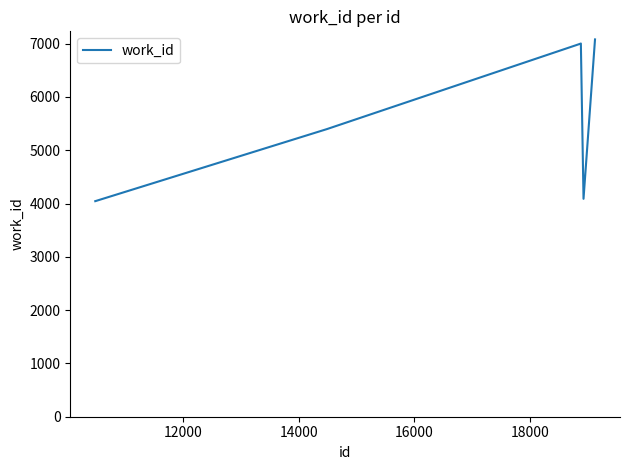

True or false: the data has more than 2 interior local peaks.

False